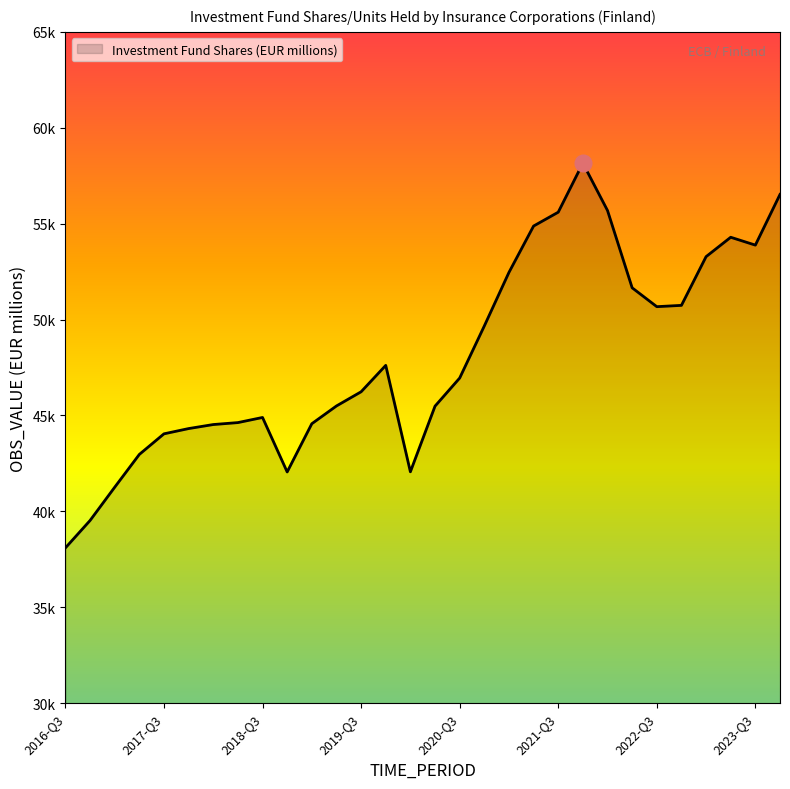

What is the minimum value shown in the chart?

38095